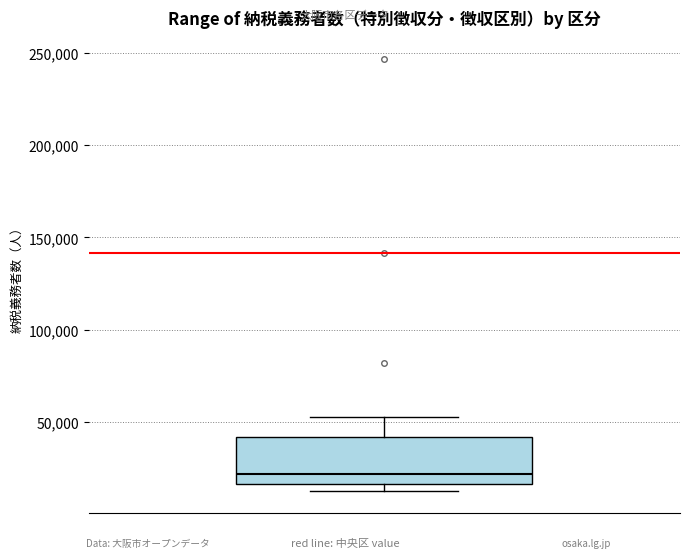

Read this box plot against the y-axis: the position of the median line, the range covered by the box, and the ends of both whiskers. The values are not printed on the chart, so give them approximately, as read against the axis.

median 20000, box 15000 to 40000, whiskers 10000 to 50000